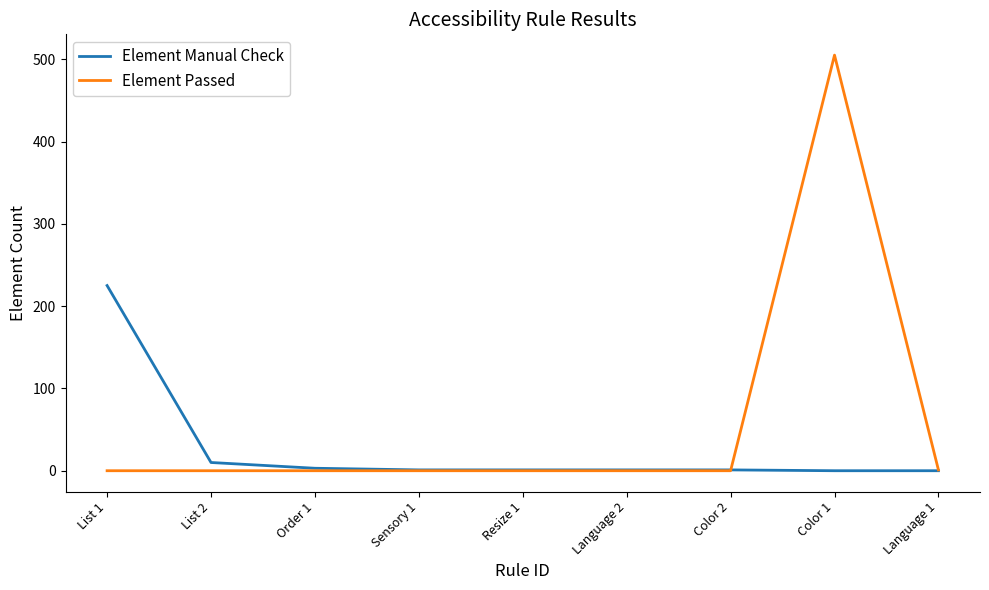

Is this an area chart (filled region under the line)?

No